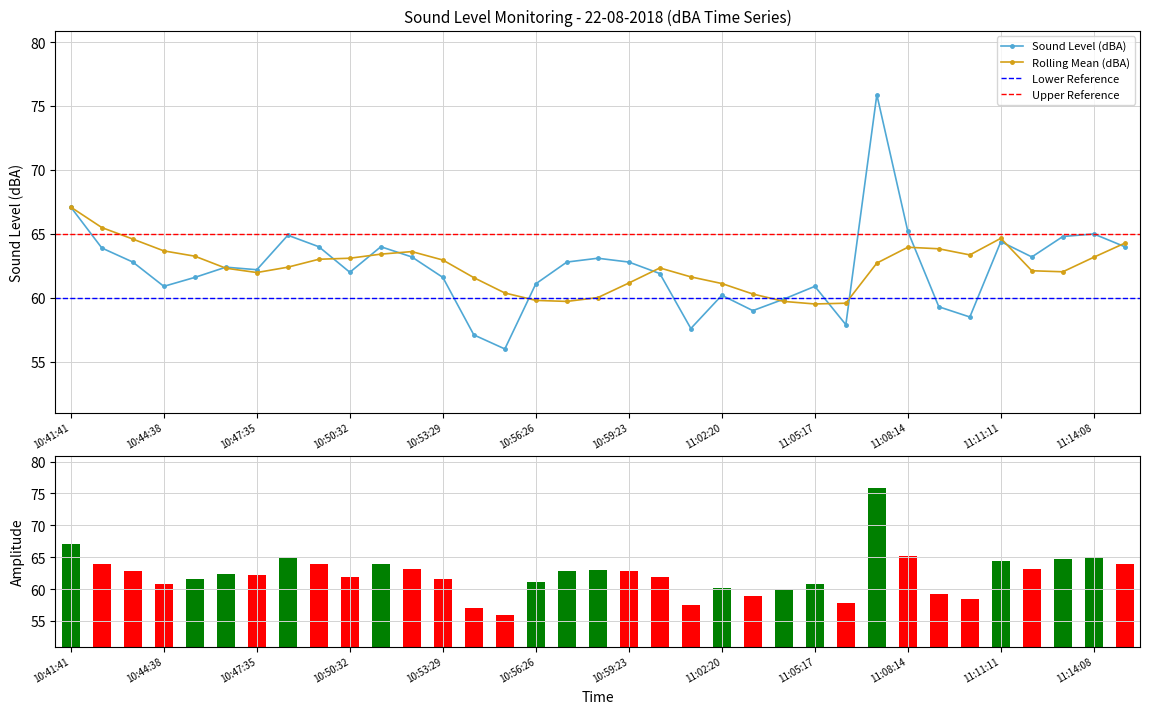

Rank the categories by value from highest to lowest.

11:07:15, 10:41:41, 11:08:14, 11:14:08, 10:48:34, 11:13:09, 11:11:11, 10:49:33, 10:51:31, 11:15:07, 10:42:40, 10:52:30, 11:12:10, 10:58:24, 10:43:39, 10:57:25, 10:59:23, 10:46:36, 10:47:35, 10:50:32, 11:00:22, 10:45:37, 10:53:29, 10:56:26, 10:44:38, 11:05:17, 11:02:20, 11:04:18, 11:09:13, 11:03:19, 11:10:12, 11:06:16, 11:01:21, 10:54:28, 10:55:27